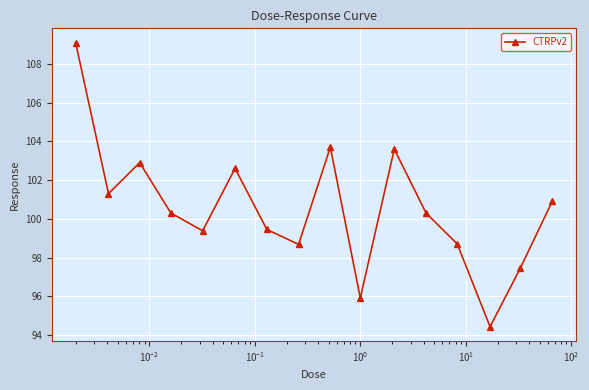

What is the minimum value shown in the chart?

94.4